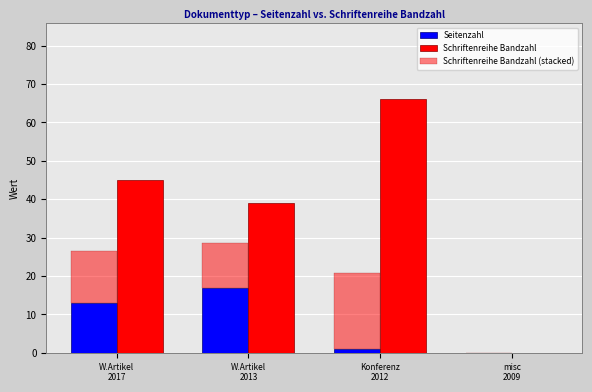

What is the maximum value for Schriftenreihe Bandzahl (stacked)?

19.8